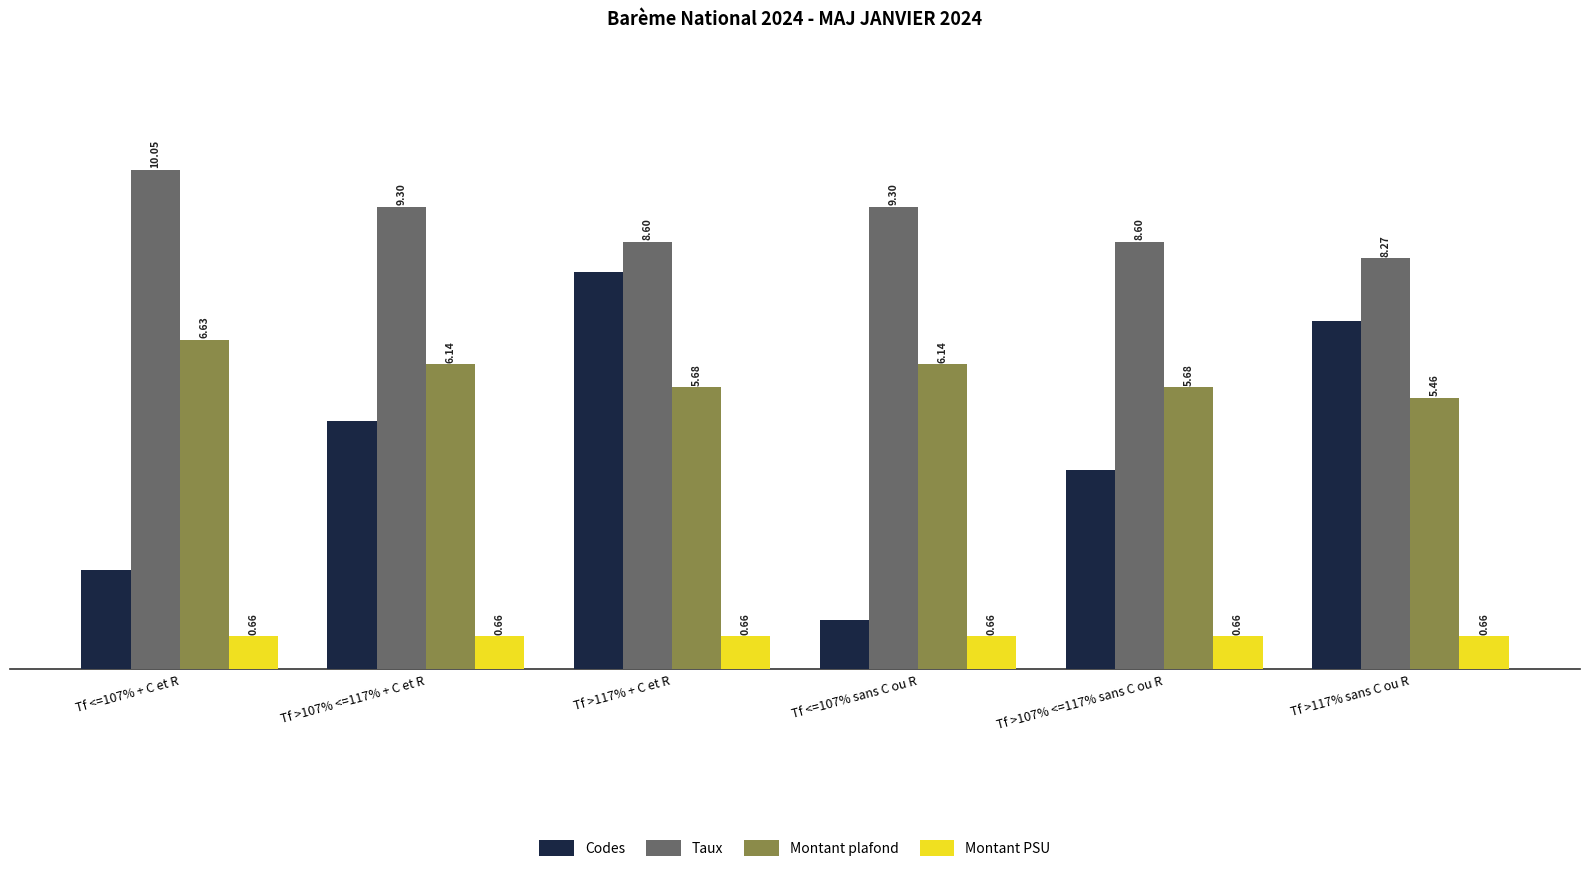

Is the value of Montant PSU at Tf >117% sans C ou R greater than the value of Taux at Tf <=107% + C et R?

No